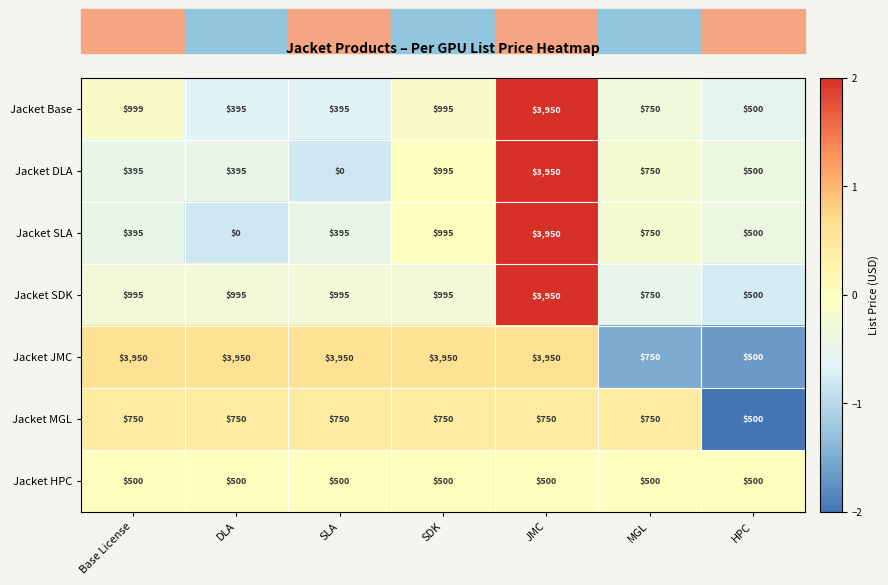

What value does the Jacket DLA series have at DLA, to the nearest 50?

400